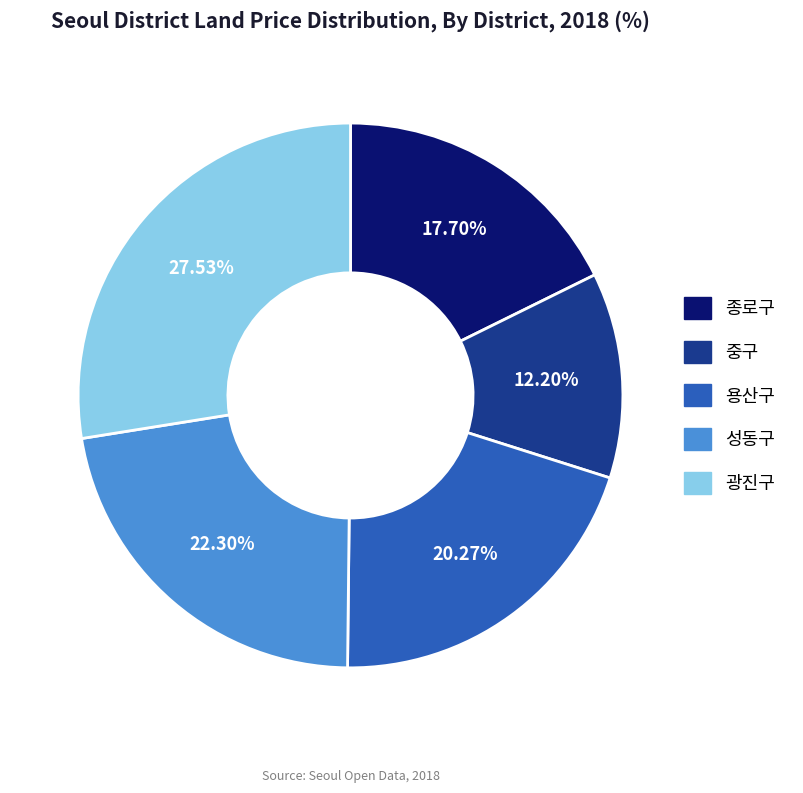

The 용산구 slice represents 20% of the pie. True or false?

True